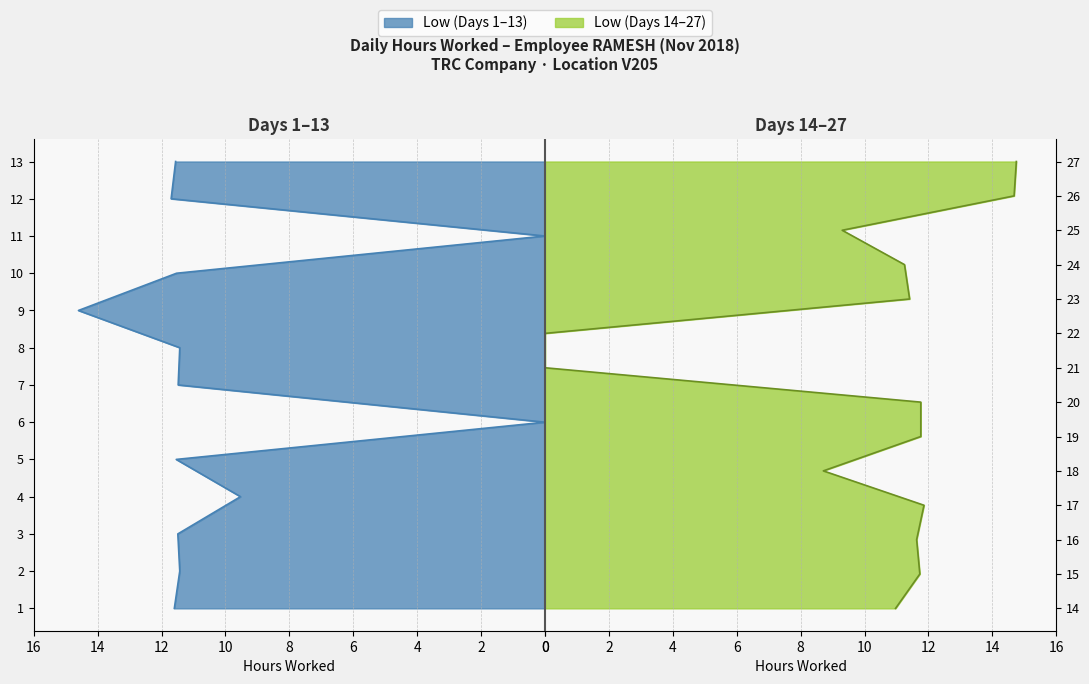

The value at 23 is 4.4. True or false?

False